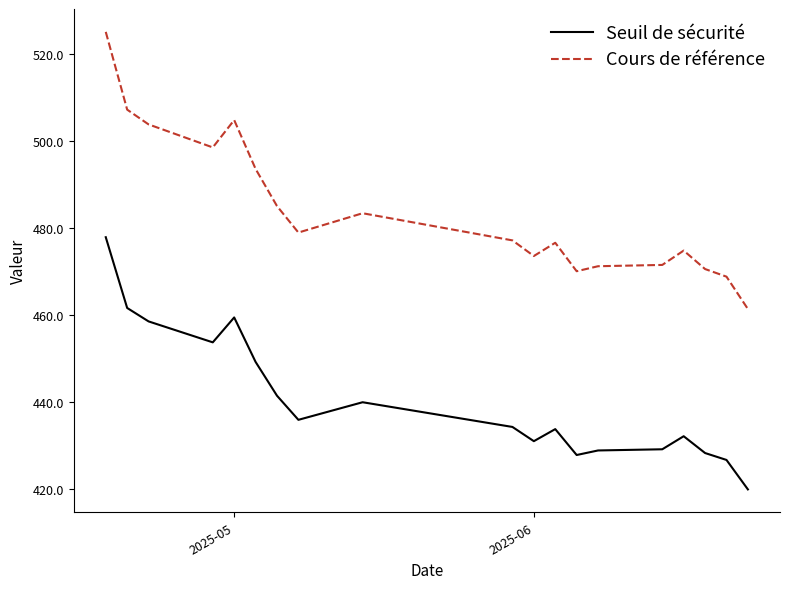

True or false: Seuil de sécurité and Cours de référence cross at least once.

False